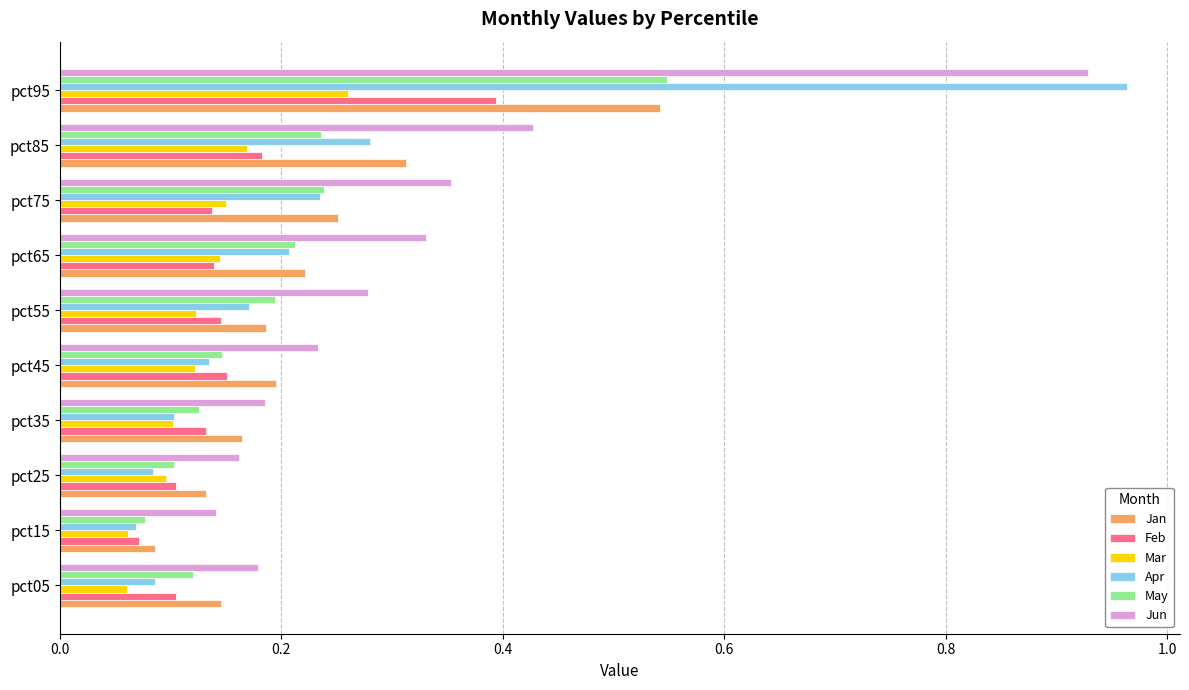

What is the sum of all Jun values?

3.2